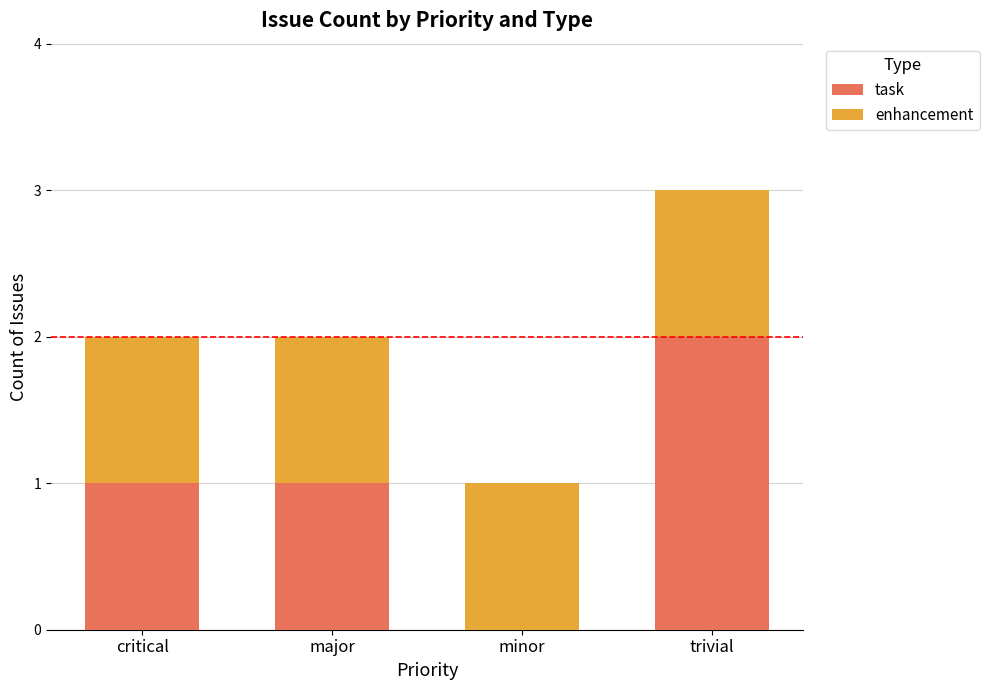

Reading left to right, list the values for the task series.

critical=1	major=1	minor=0	trivial=2